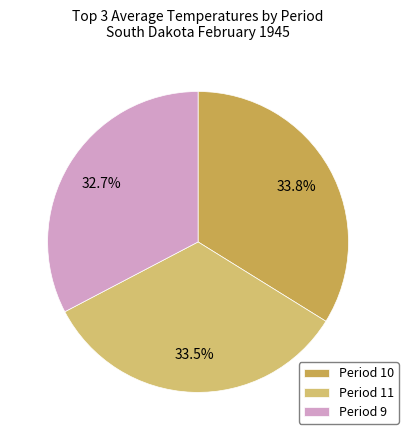

How many segments does this pie chart have?

3